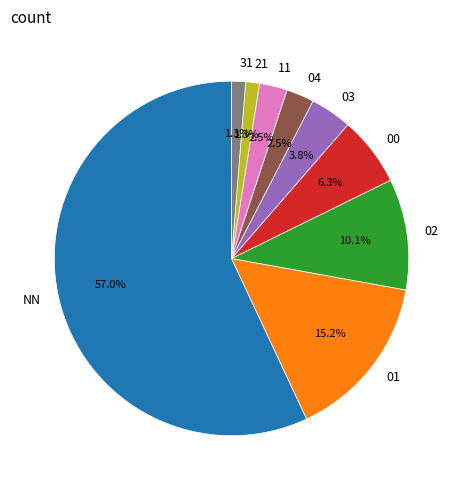

How many segments does this pie chart have?

9